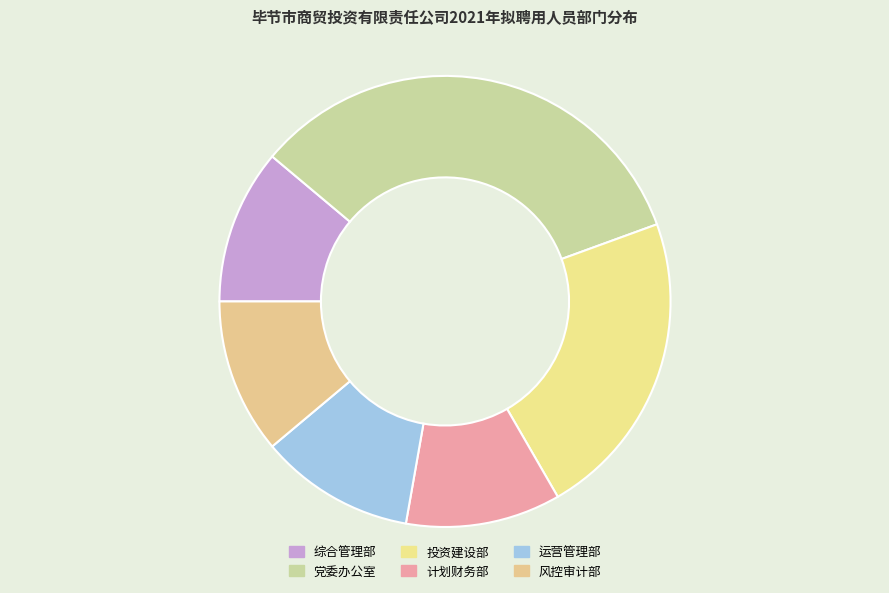

To the nearest percent, what percentage of the pie is 计划财务部?

11%